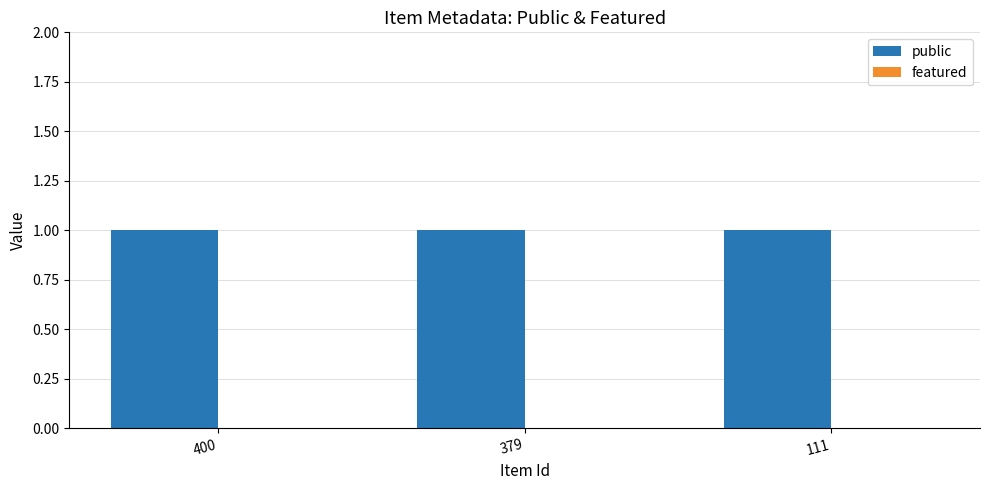

Reading left to right, what are all the values shown in this chart?

public: 400=1	379=1	111=1
featured: 400=0	379=0	111=0